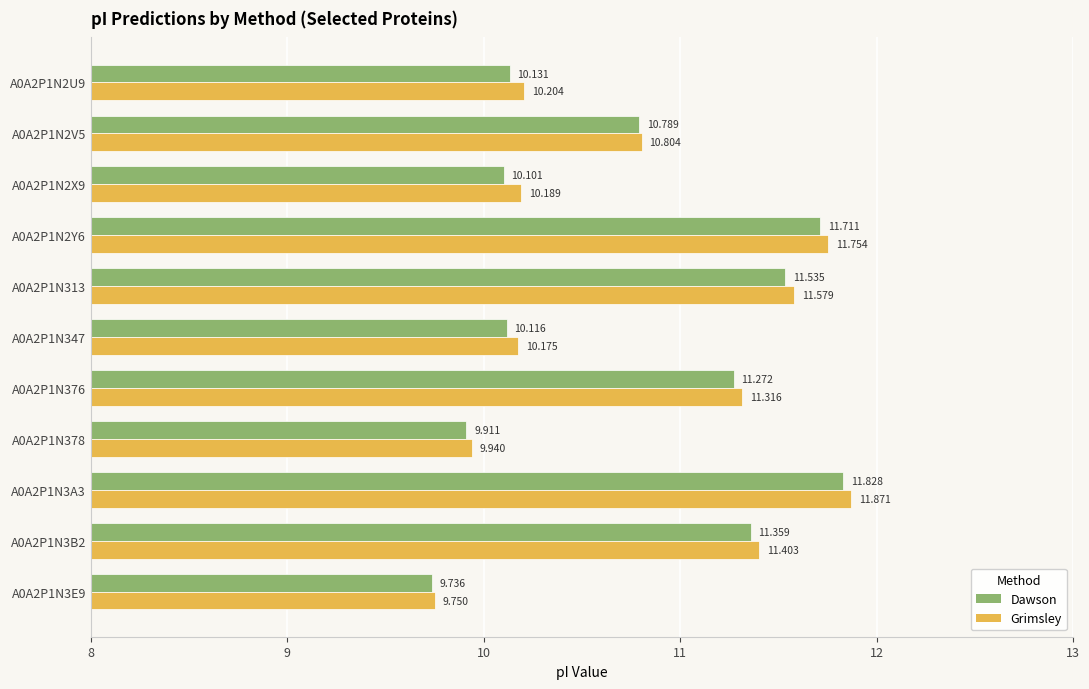

Which series changed the most between A0A2P1N2V5 and A0A2P1N376?

Grimsley